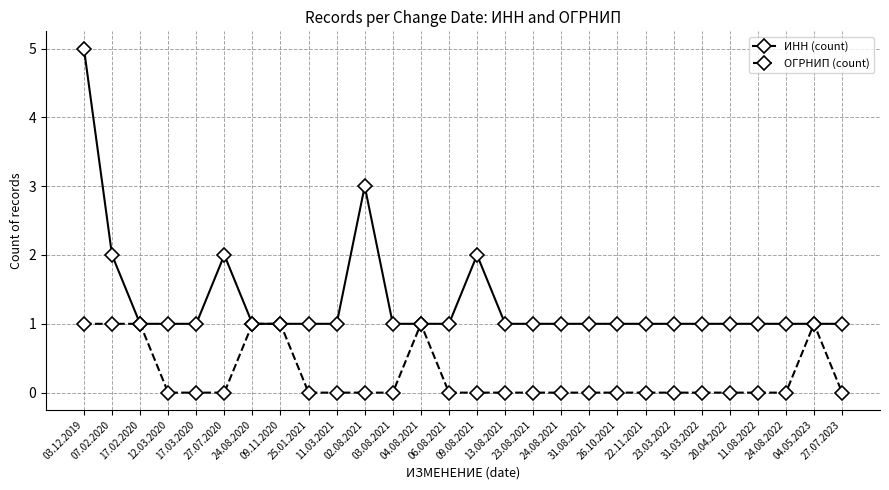

What is the difference between the second highest and minimum values in the ИНН (count) series?

2